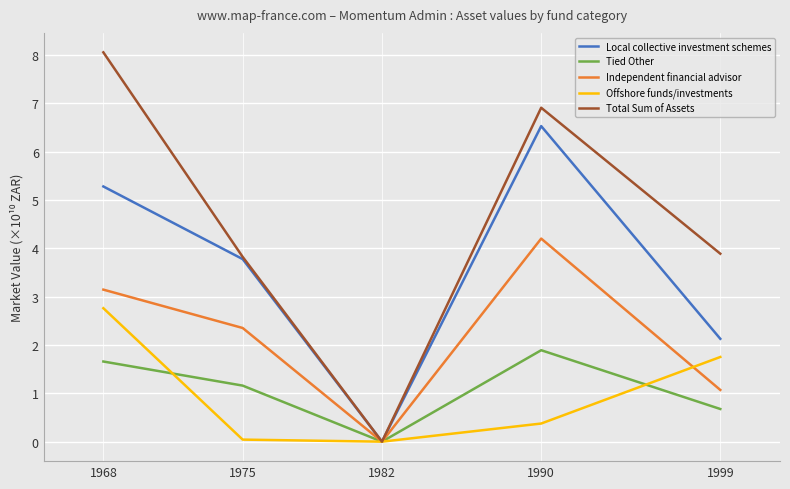

The Total Sum of Assets series shows 8.1 at 1968. True or false?

True